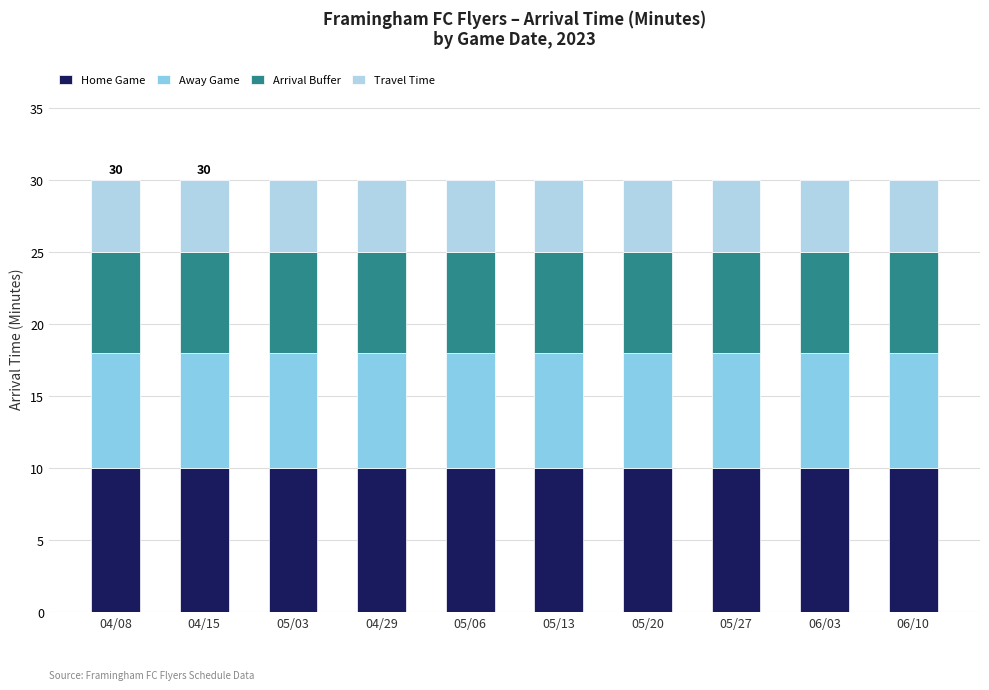

What is the maximum value for Home Game?

10